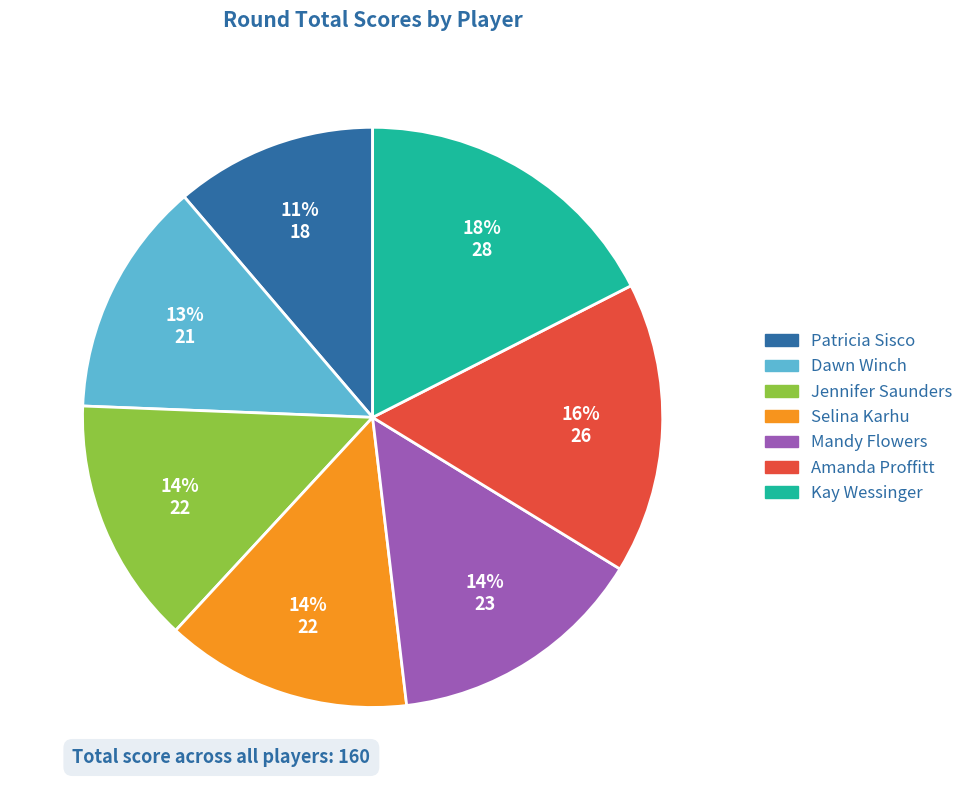

What percentage is the Patricia Sisco slice, to the nearest percent?

11%